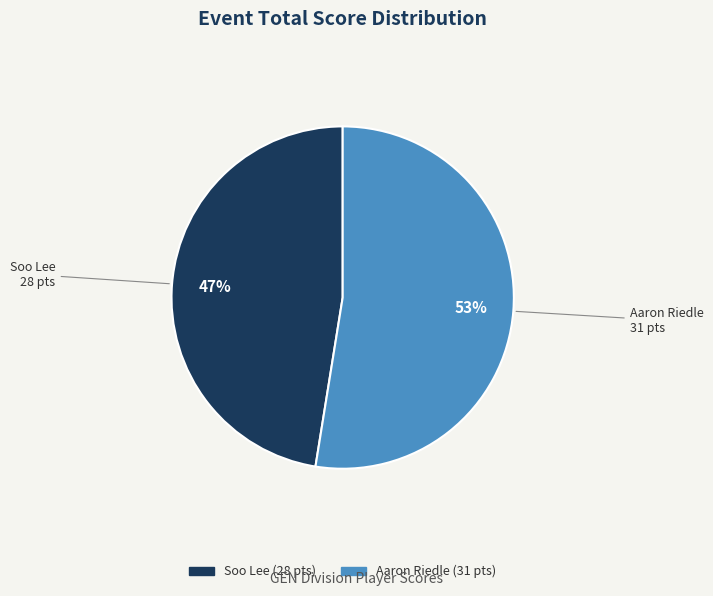

Count the number of slices in the pie.

2